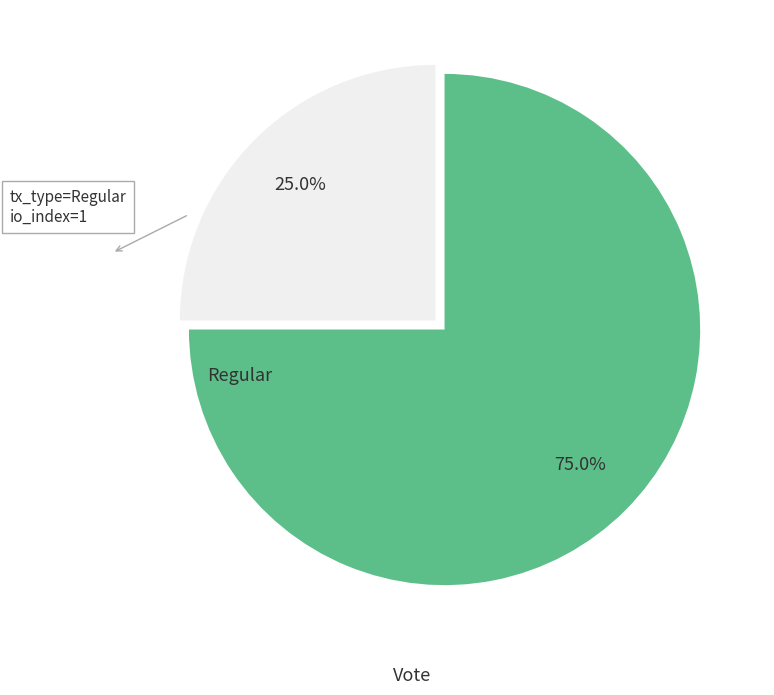

To the nearest percent, what portion does Regular represent?

25%